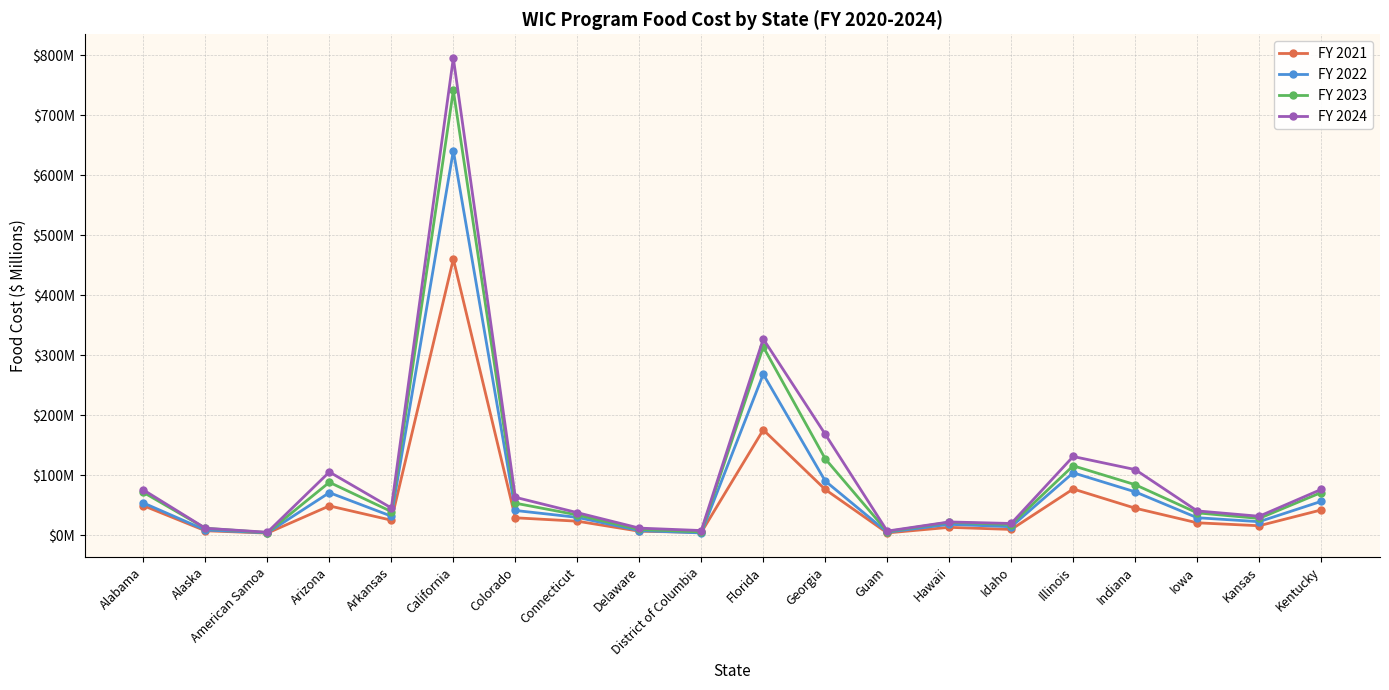

What are all the series names shown in the legend?

FY 2021, FY 2022, FY 2023, FY 2024